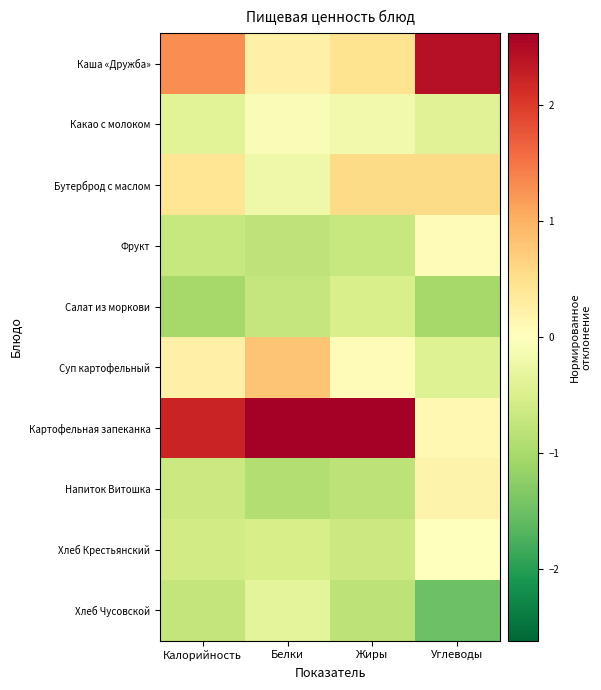

What is the spread (max minus min) of values at Белки?

3.5